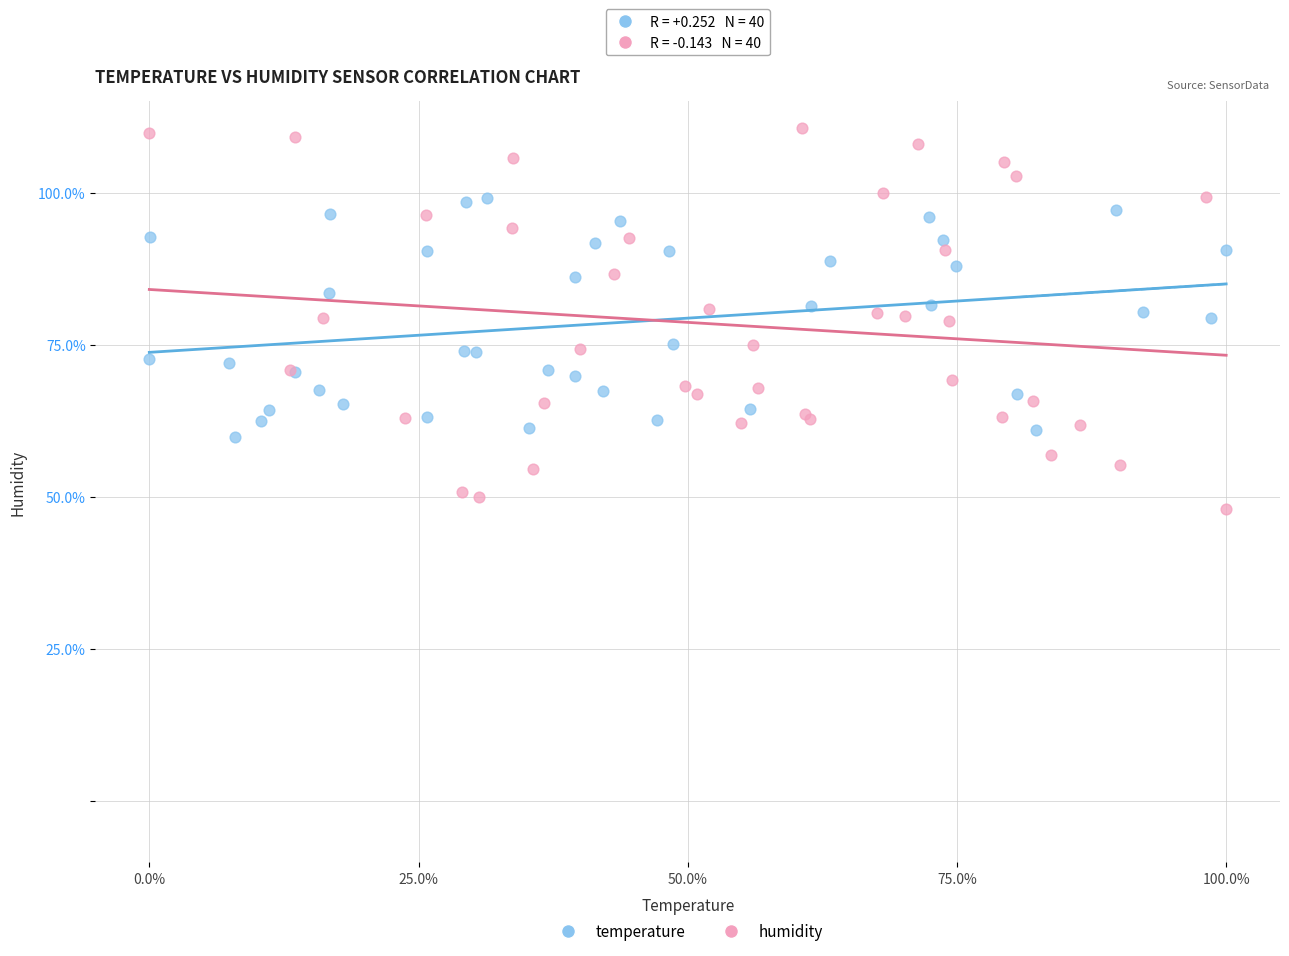

Which series has the widest spread of Y values?

humidity